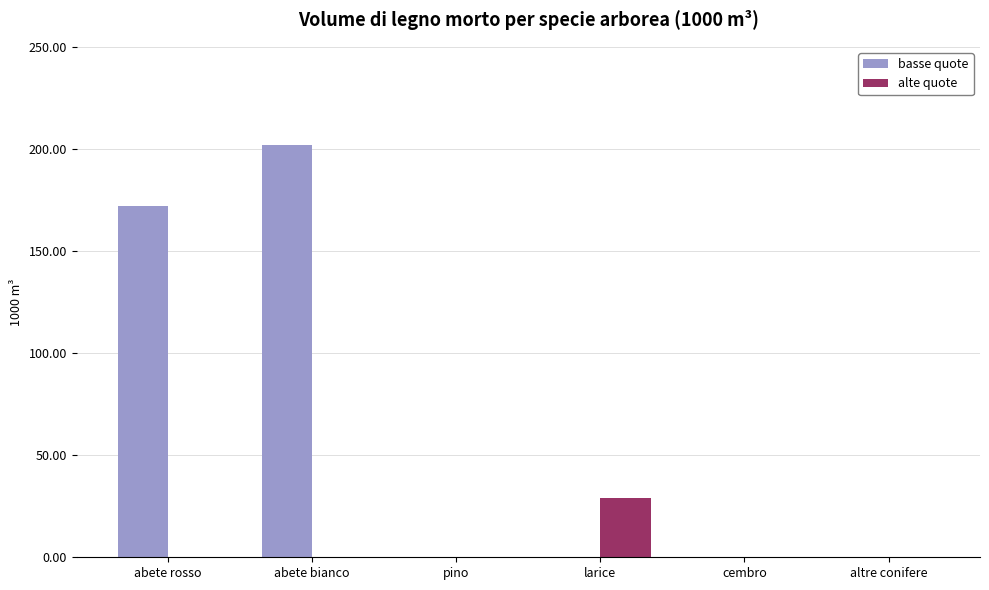

Which category has the highest value across all series?

abete bianco